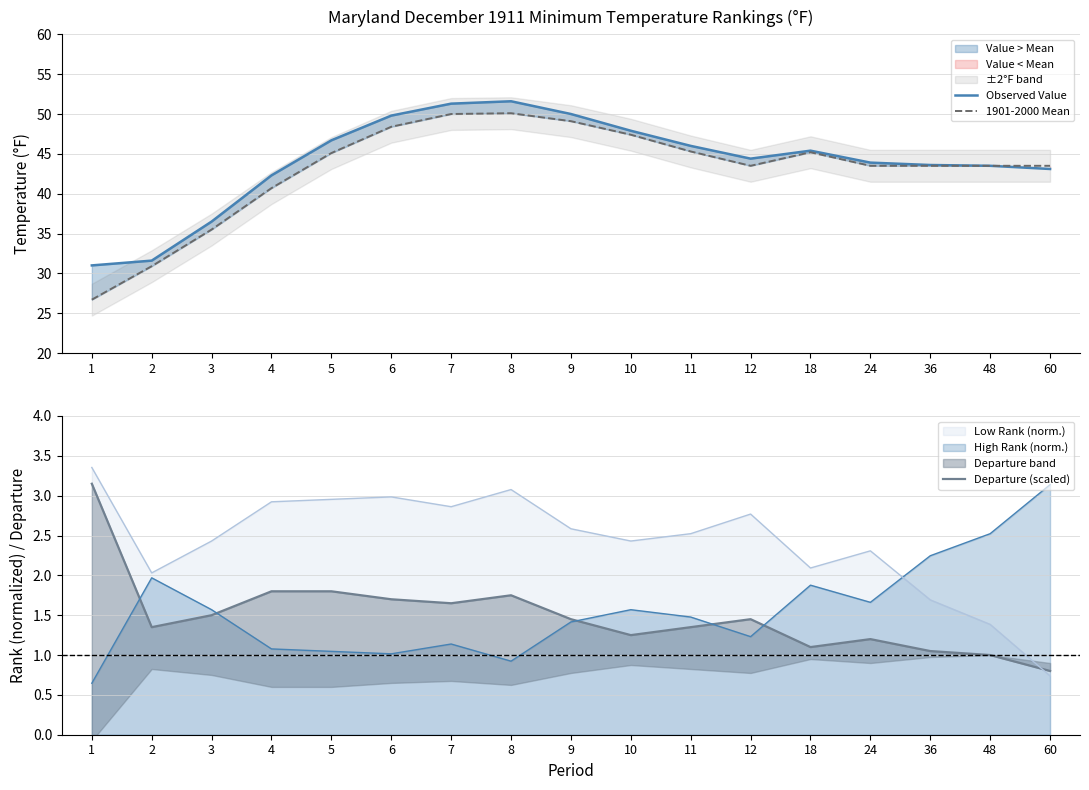

At which label does Observed Value reach its peak?

8